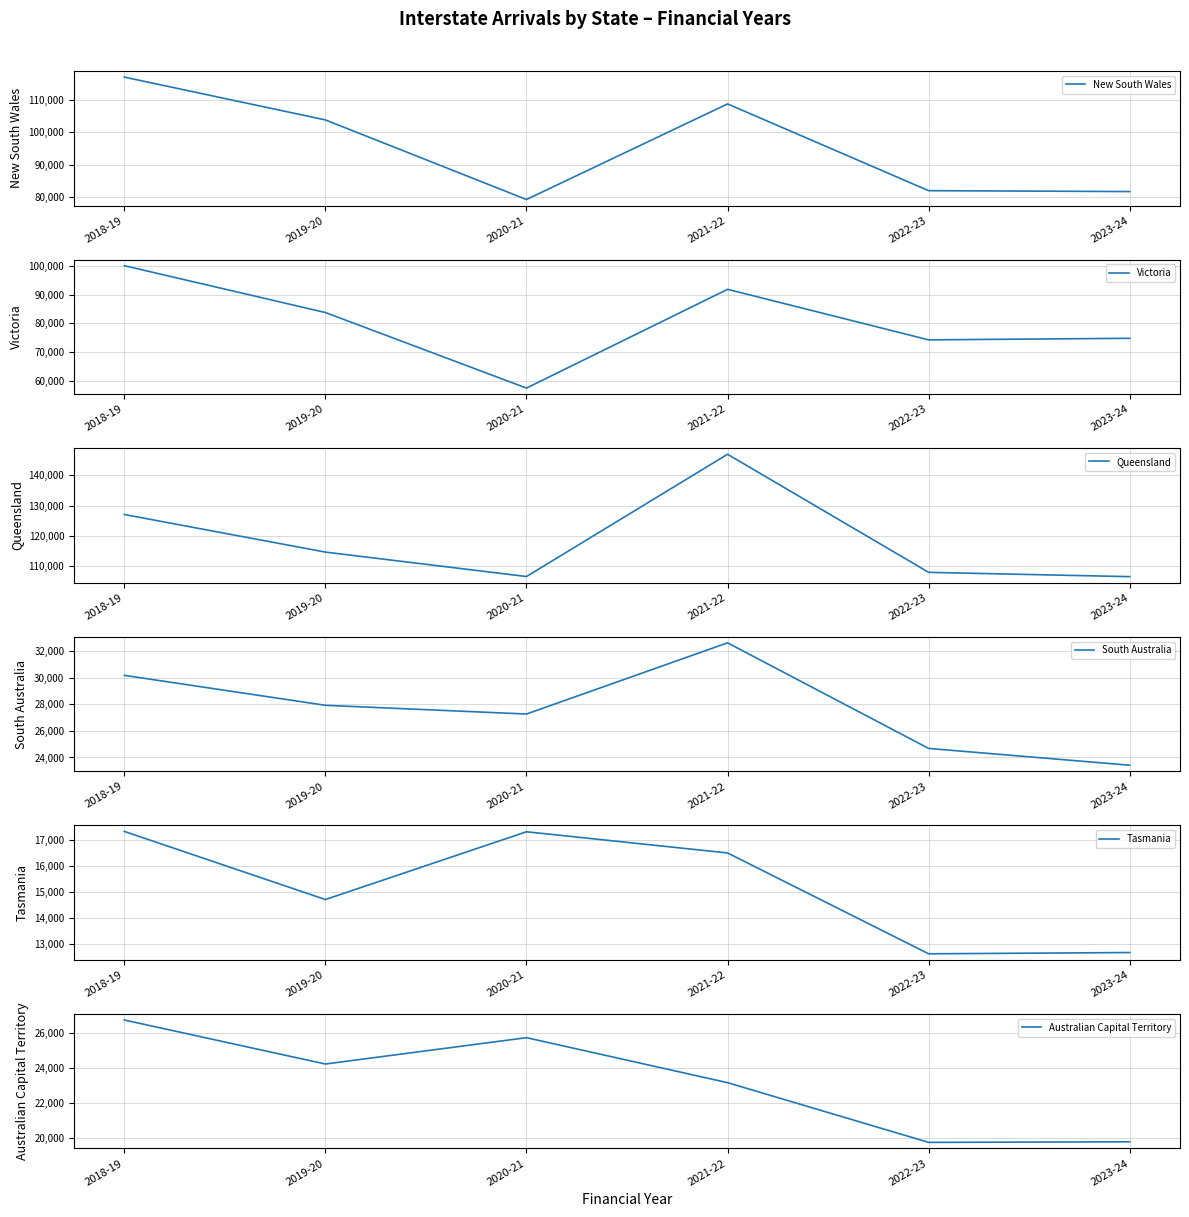

List the labels in order of South Australia value, smallest first.

2023-24, 2022-23, 2020-21, 2019-20, 2018-19, 2021-22